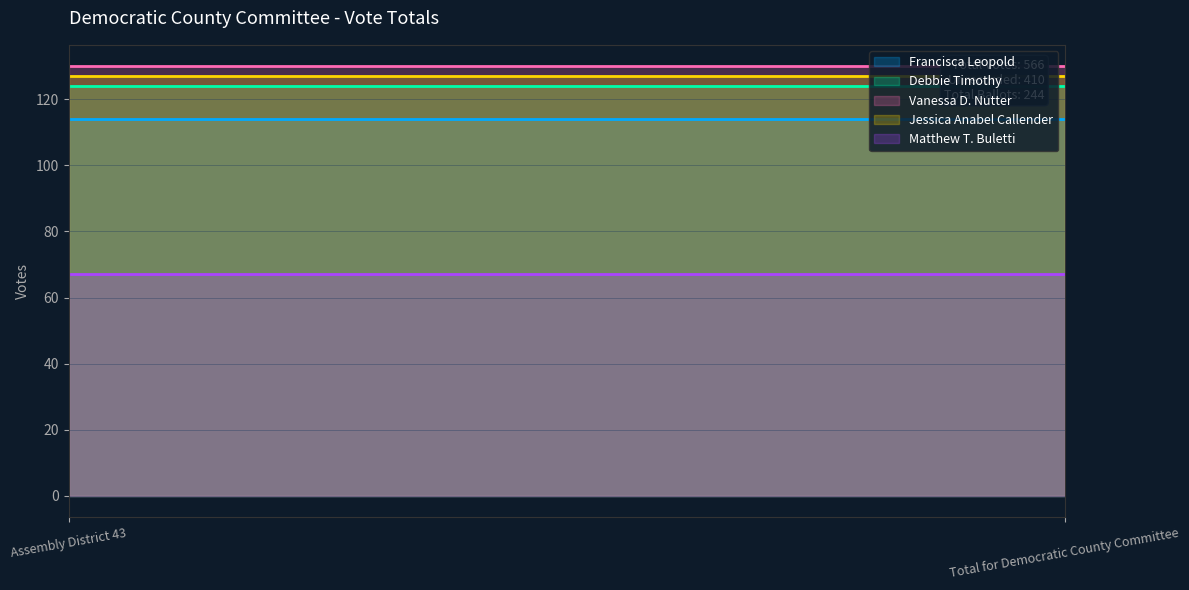

At how many categories does at least one series exceed 71?

2